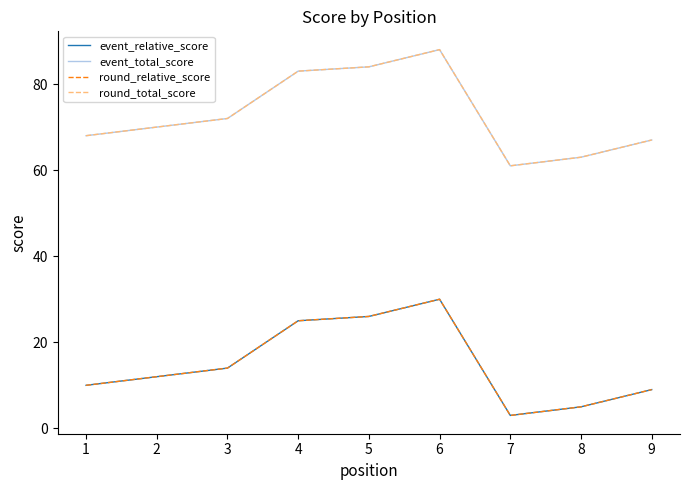

Which series has the widest spread of values?

event_relative_score